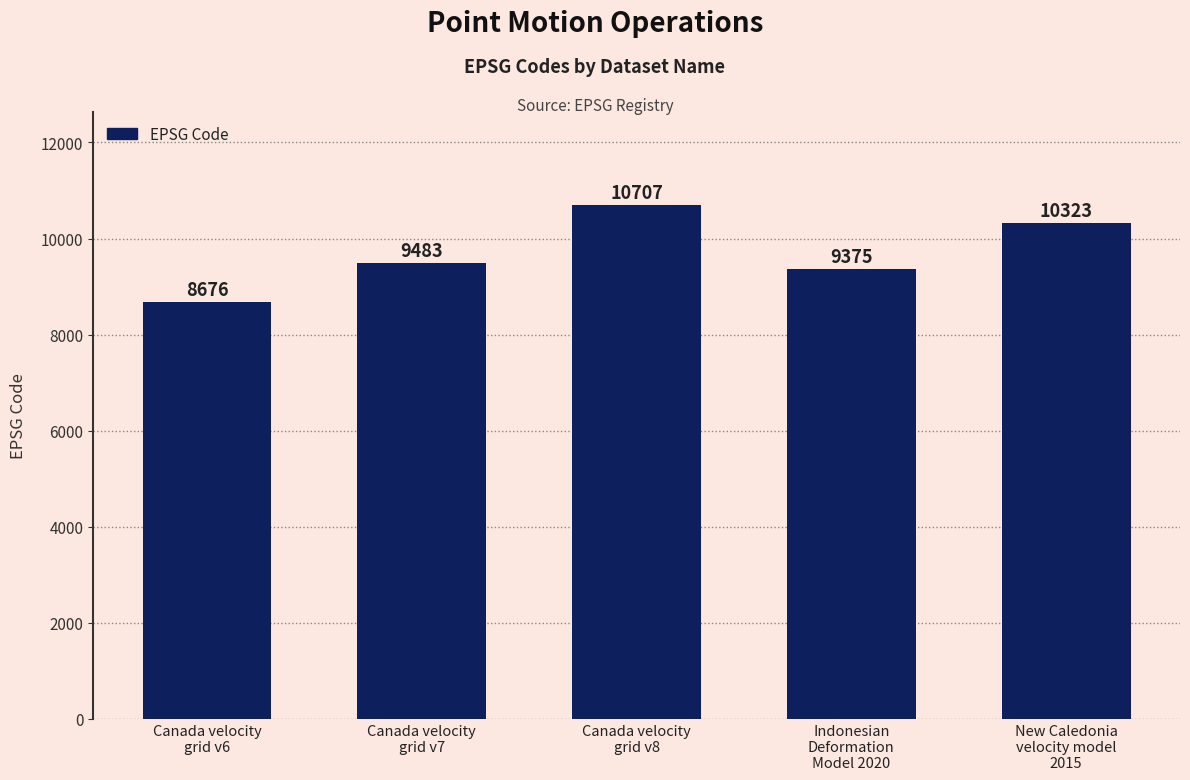

Which has a higher value, New Caledonia
velocity model
2015 or Canada velocity
grid v6?

New Caledonia
velocity model
2015